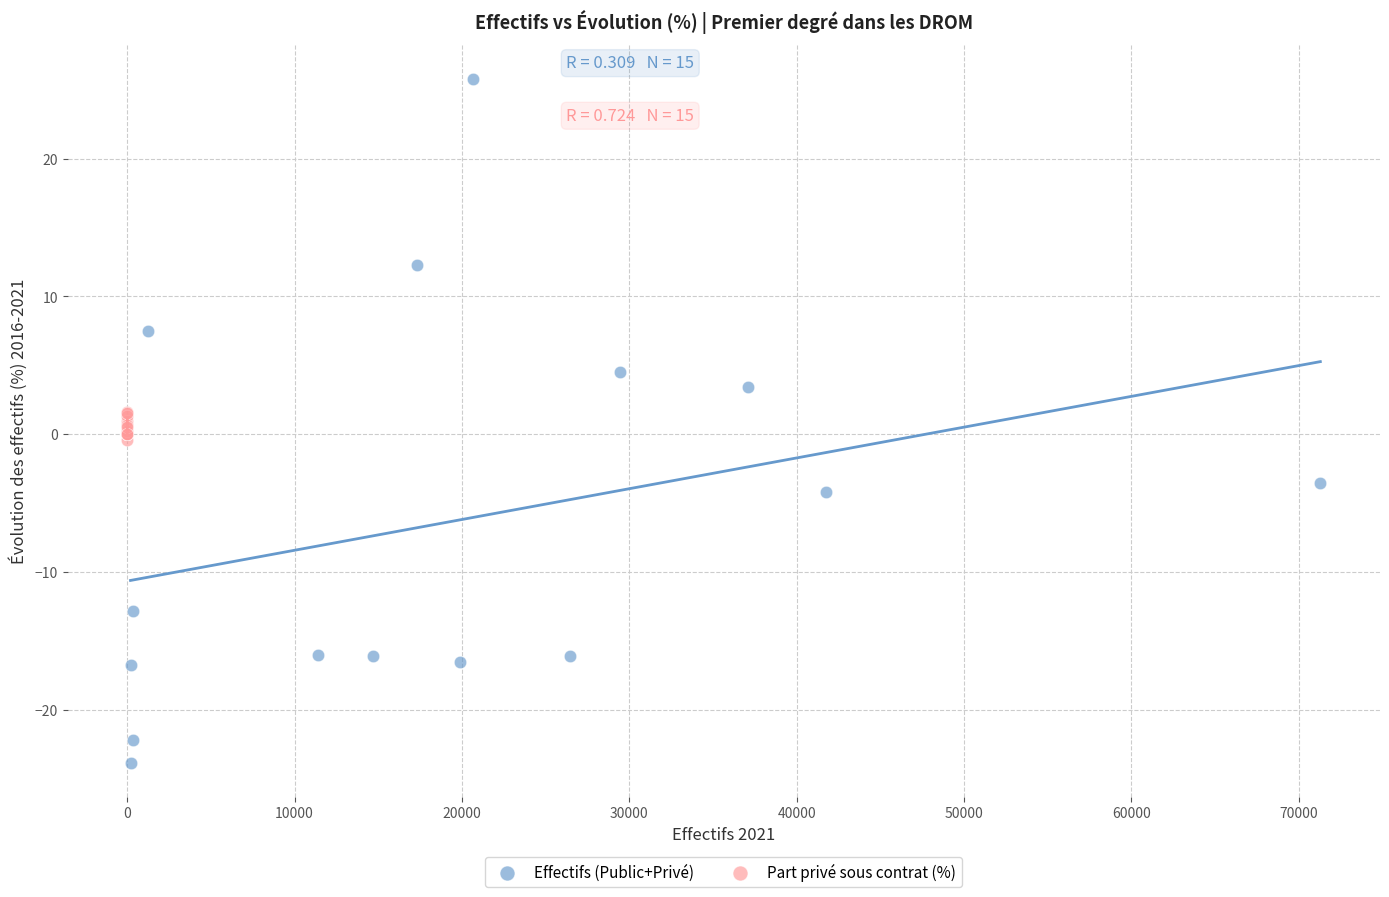

Which series reaches the maximum Y coordinate?

Effectifs (Public+Privé)